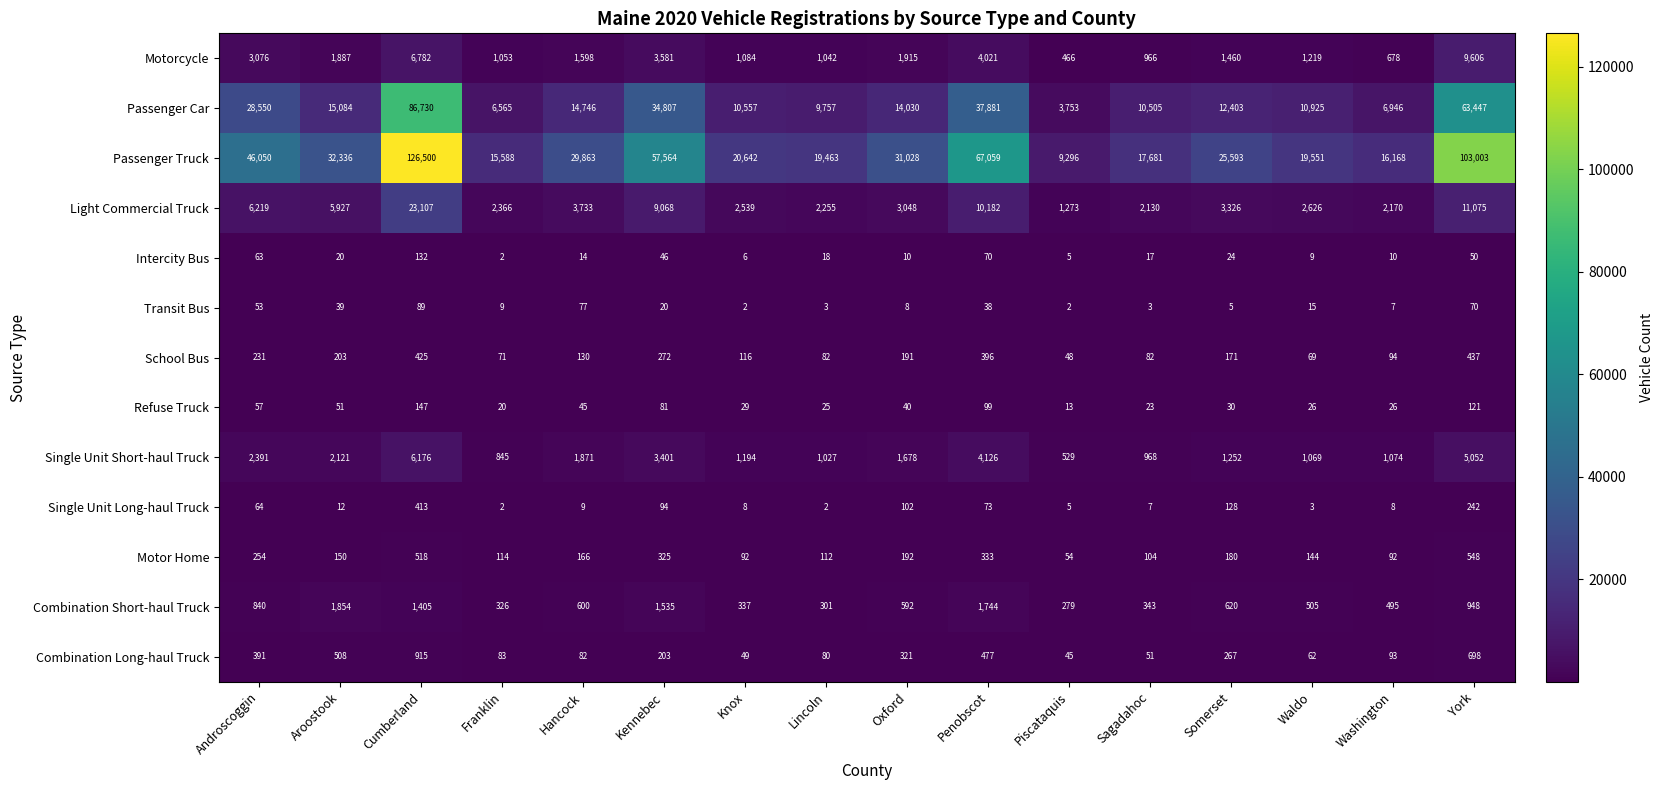

Rank the series at Sagadahoc from highest to lowest value.

Passenger Truck, Passenger Car, Light Commercial Truck, Single Unit Short-haul Truck, Motorcycle, Combination Short-haul Truck, Motor Home, School Bus, Combination Long-haul Truck, Refuse Truck, Intercity Bus, Single Unit Long-haul Truck, Transit Bus